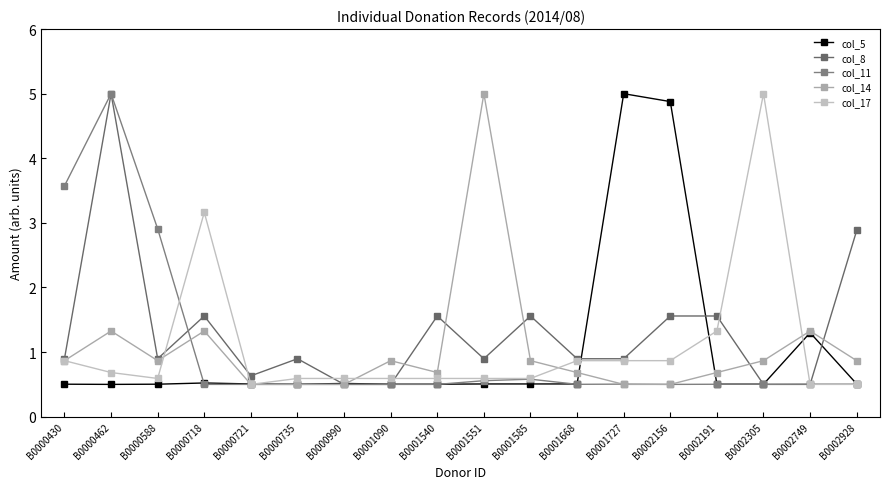

What value does the col_5 series have at B0000462?

0.5